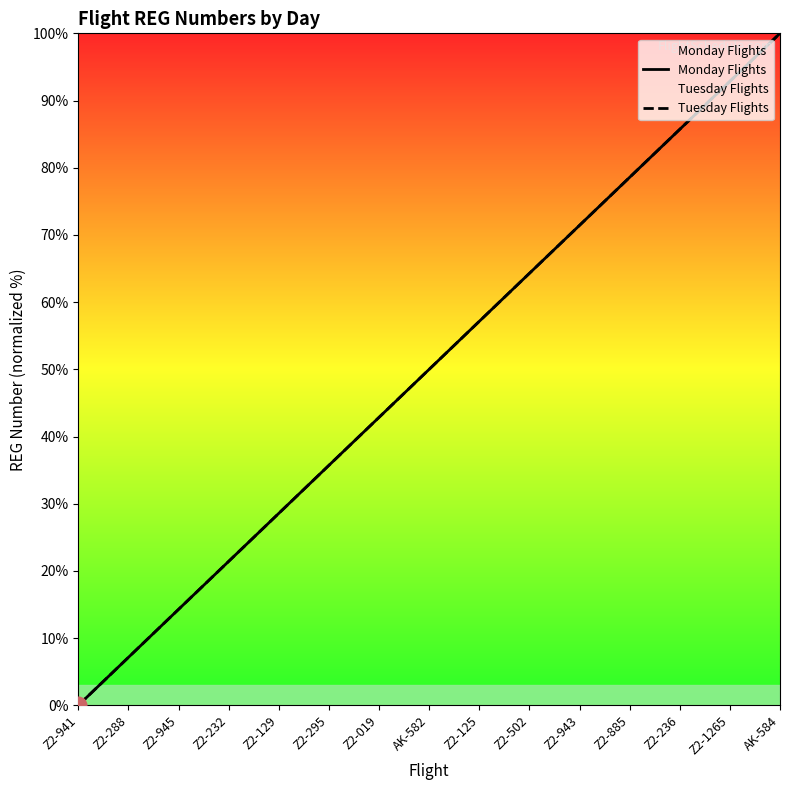

Does the chart display data point markers on the line(s)?

No